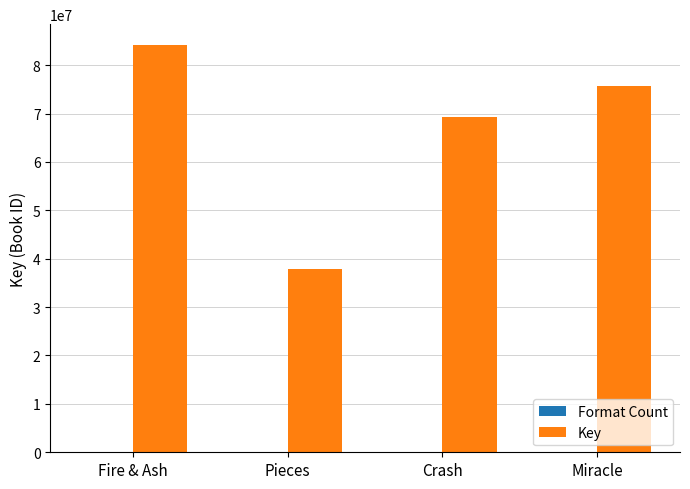

Is it true that Key equals 32388146 at Miracle?

False